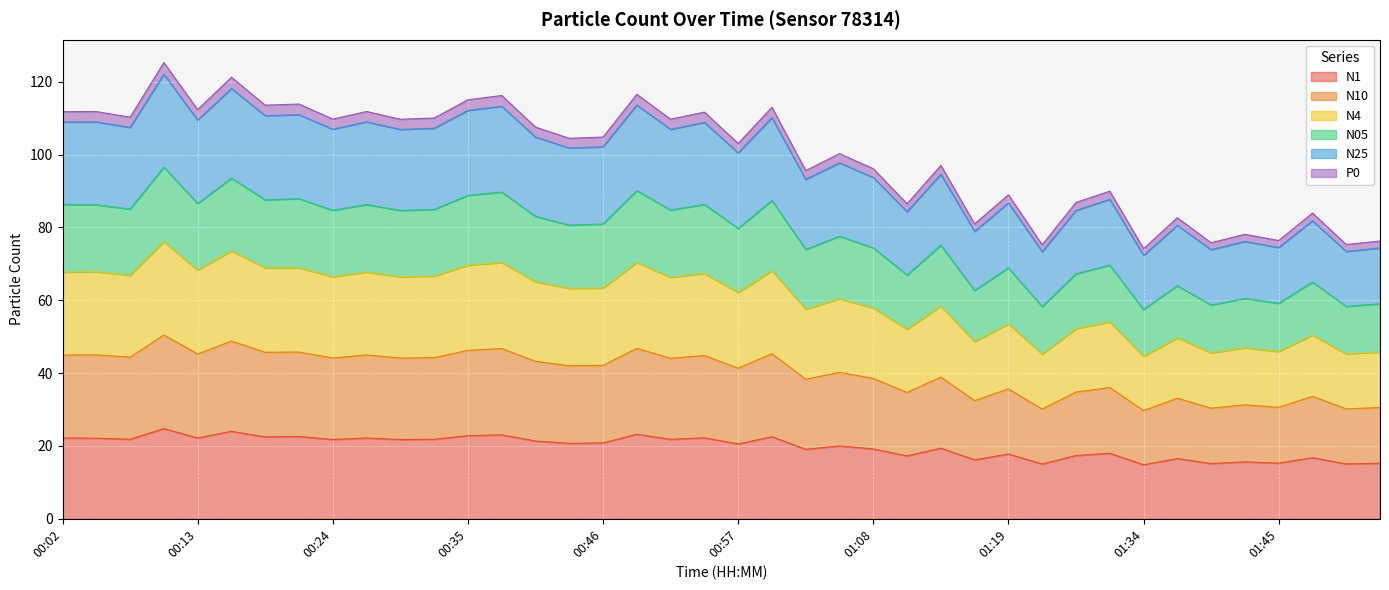

What is the difference between the highest and lowest values at 01:53?

61.0